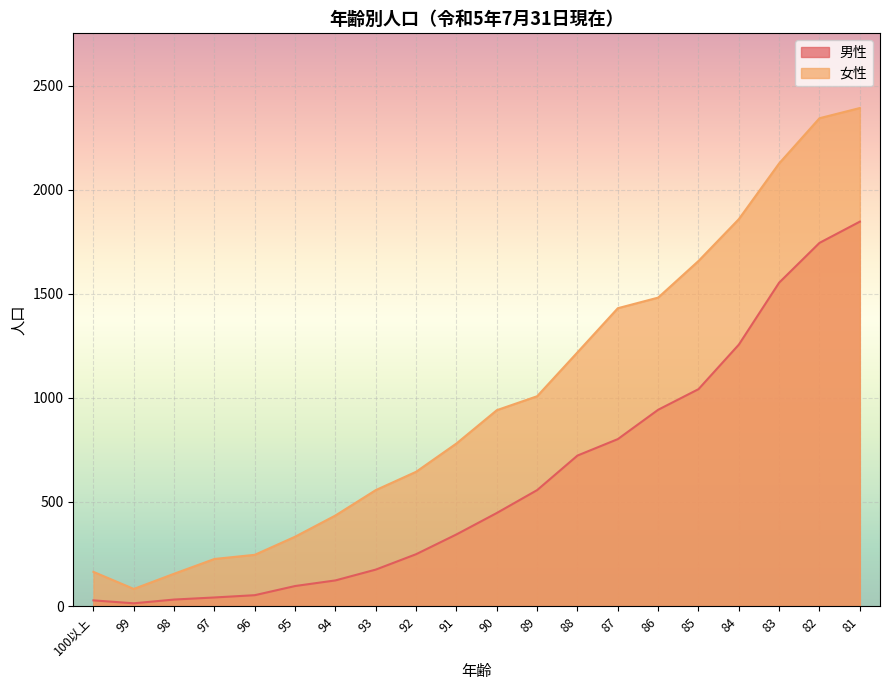

Where is the first local minimum for 男性?

99